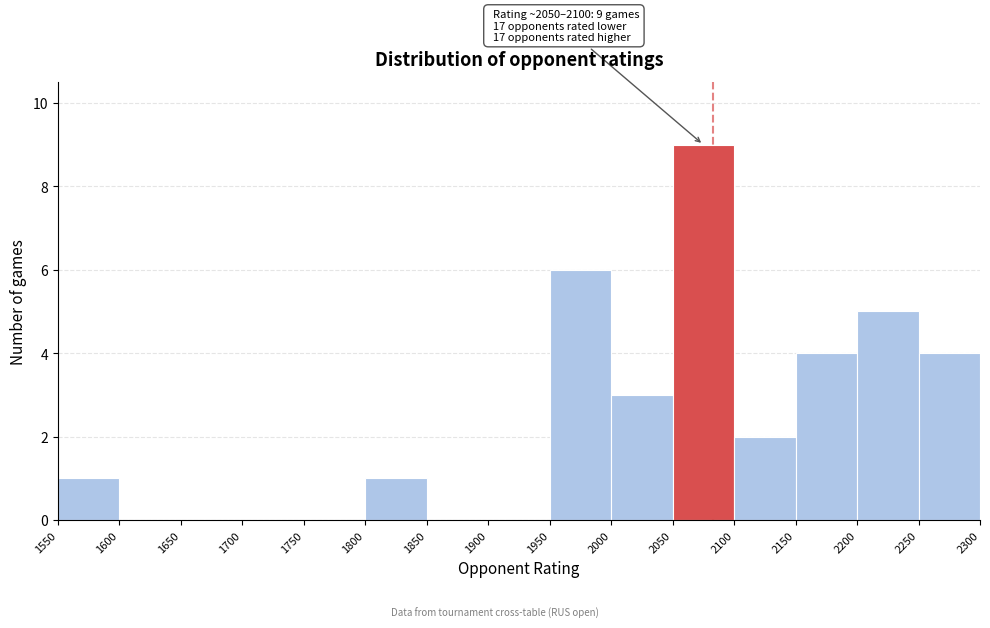

Over which range of the x-axis is the bar tallest?

2050 to 2100